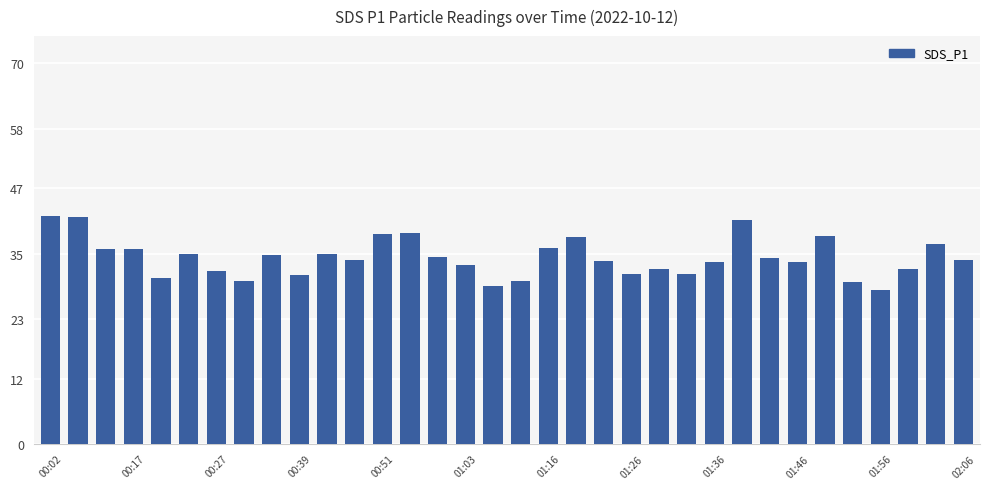

What is the difference between the maximum and minimum values?

13.7